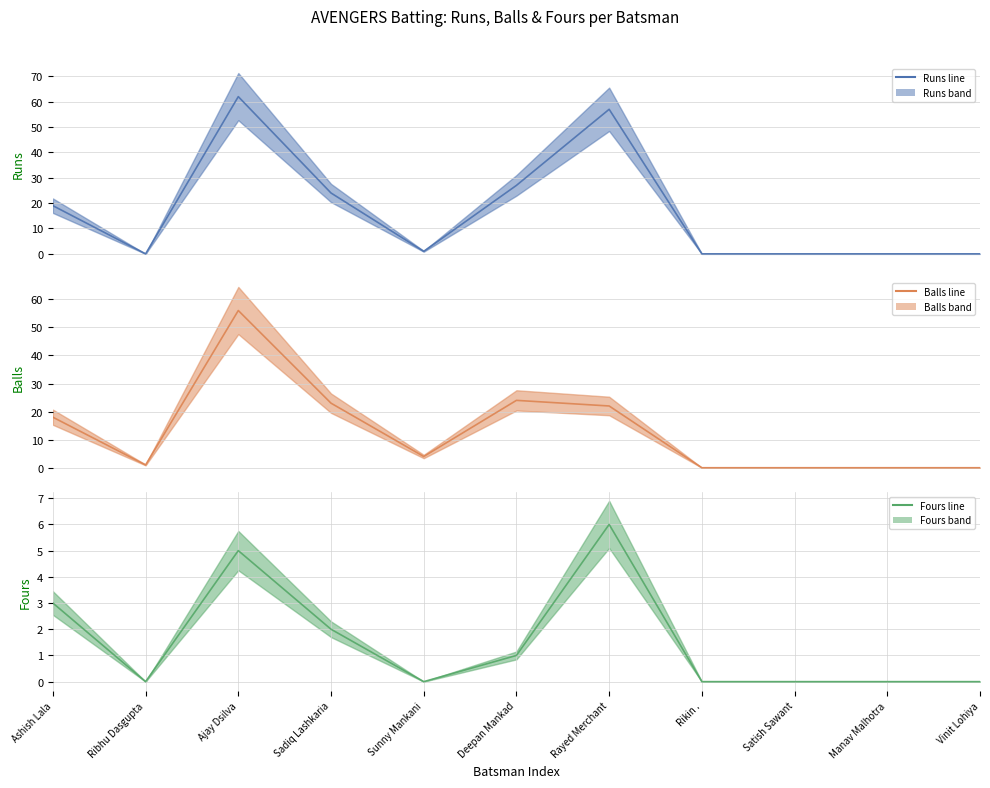

How many data points in Runs mean are above 1?

5